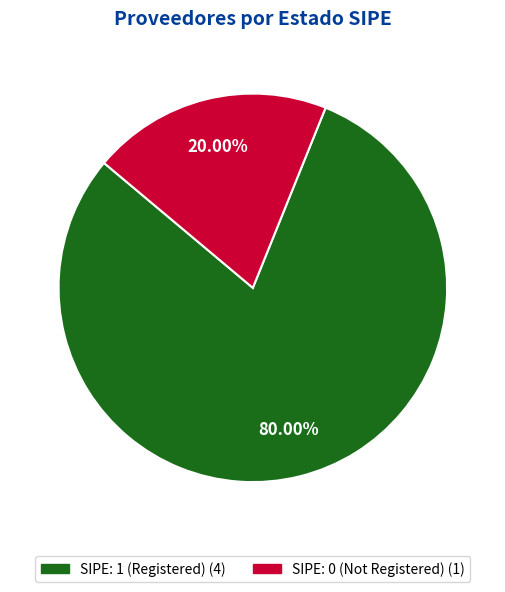

Is there any slice that represents more than half of the pie?

Yes